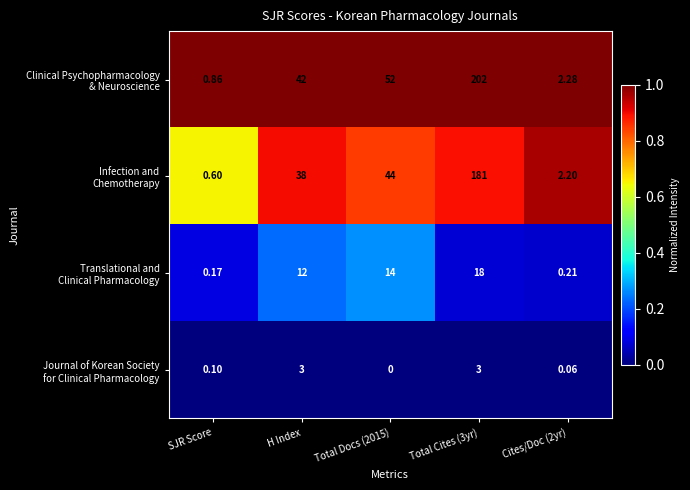

How many distinct data groups are displayed?

4